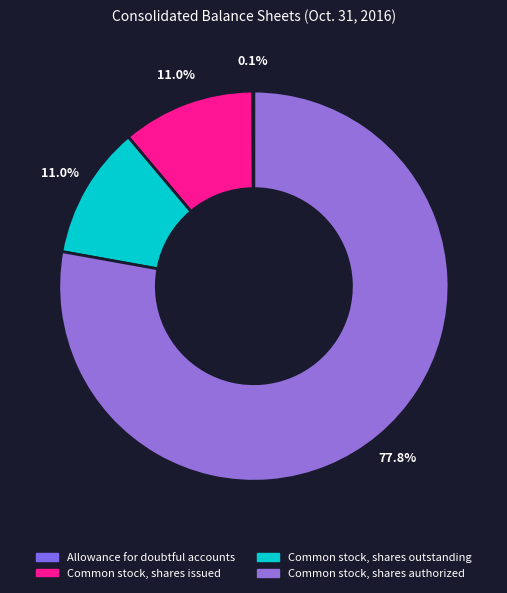

How many slices are in this pie chart?

4